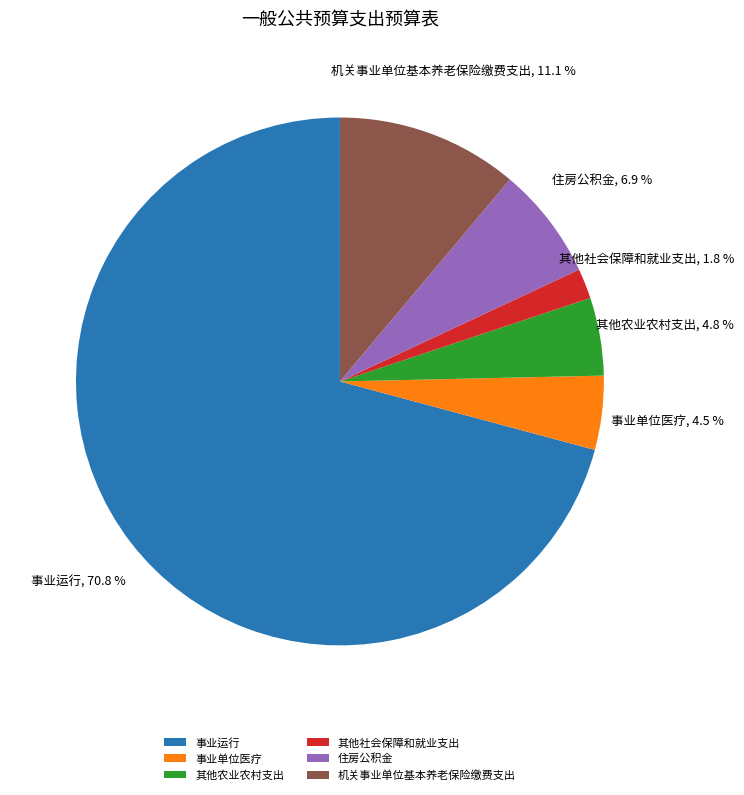

How many segments does this pie chart have?

6